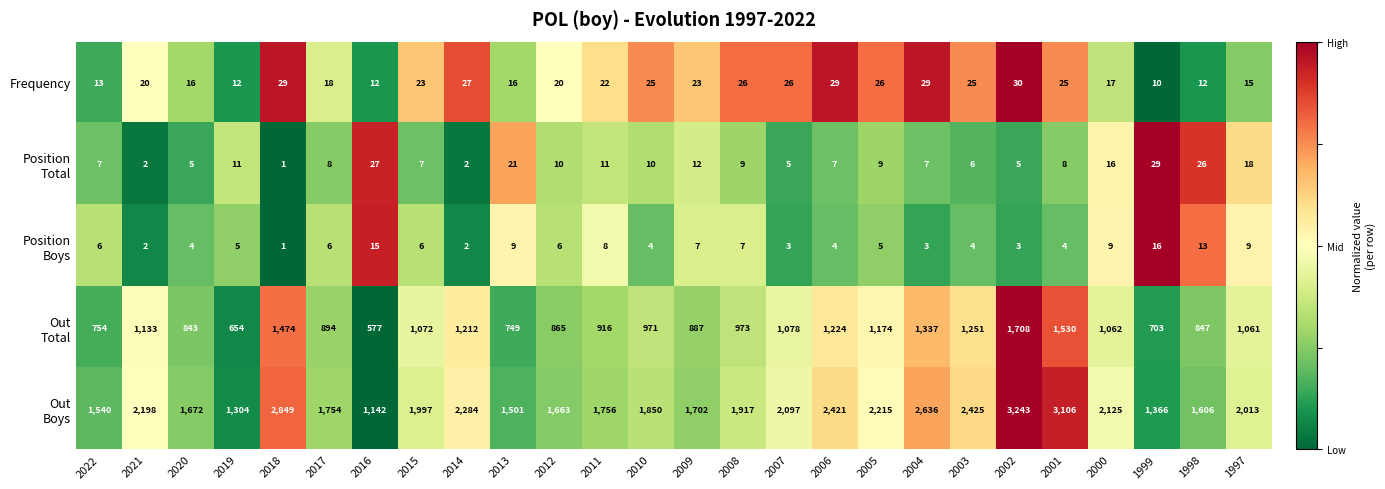

What is the difference between the highest and lowest values at 2007?

2094